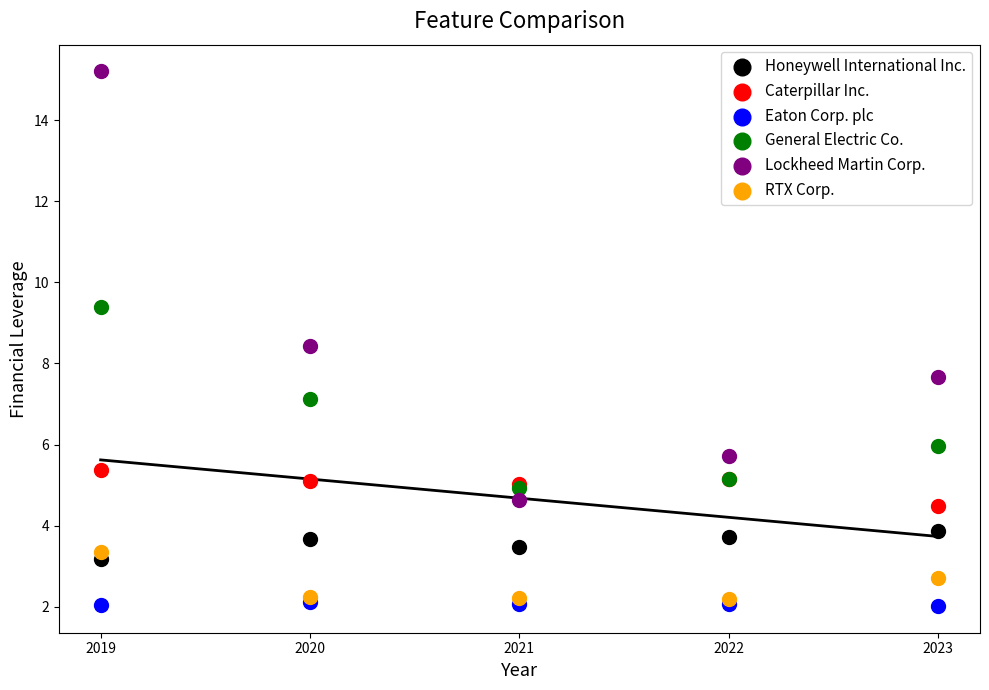

What are all the series names shown in the legend?

Honeywell International Inc., Caterpillar Inc., Eaton Corp. plc, General Electric Co., Lockheed Martin Corp., RTX Corp.